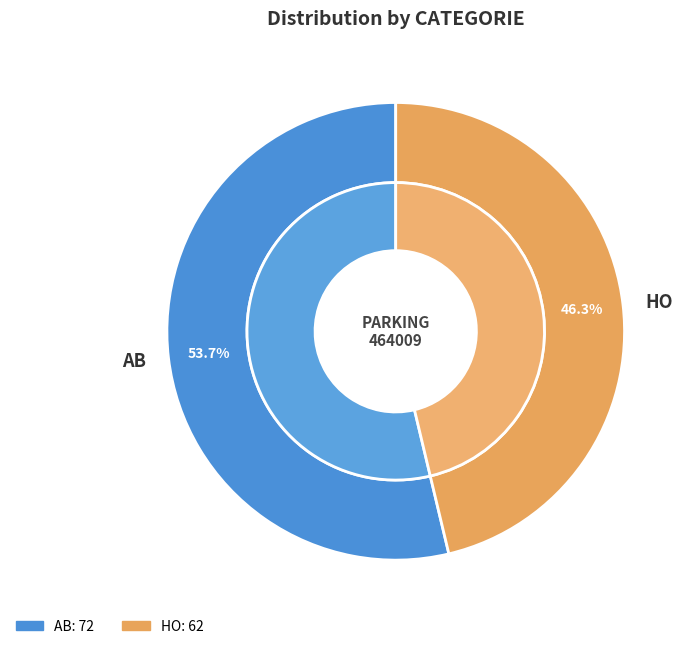

To the nearest percent, what percentage of the pie is AB?

54%